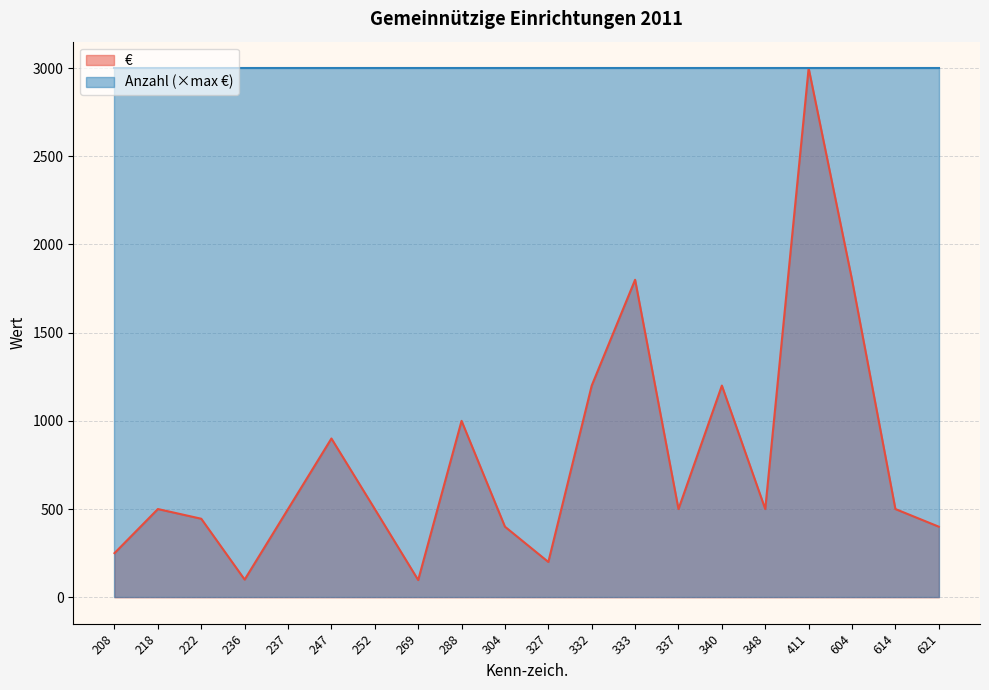

At which label is the value closest to 1548?

333